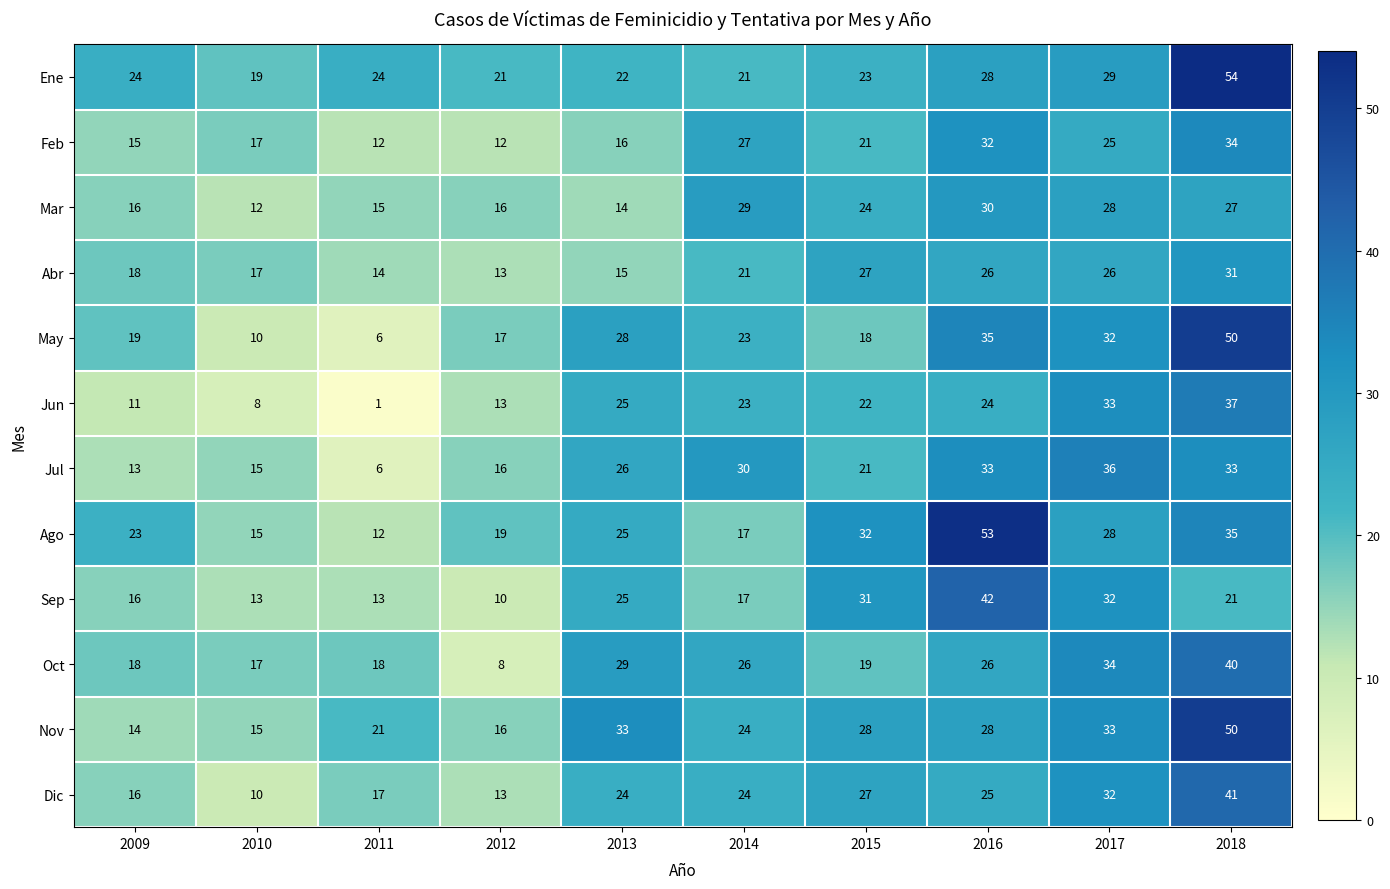

The Oct series shows 8 at 2012. True or false?

True